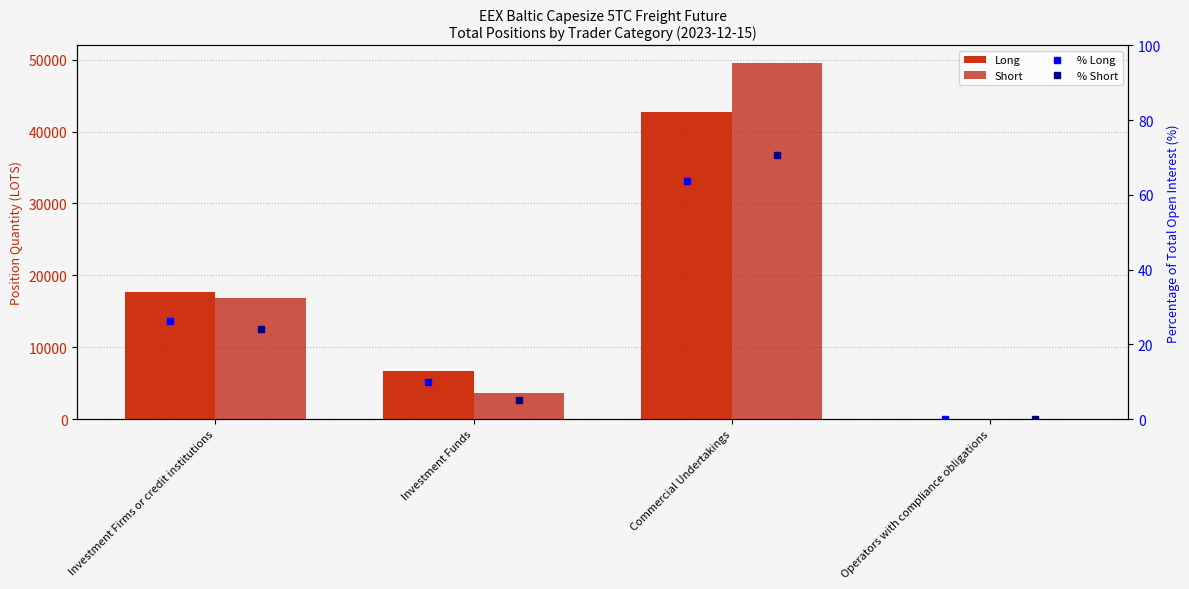

How many data points in % Short are above 24?

2